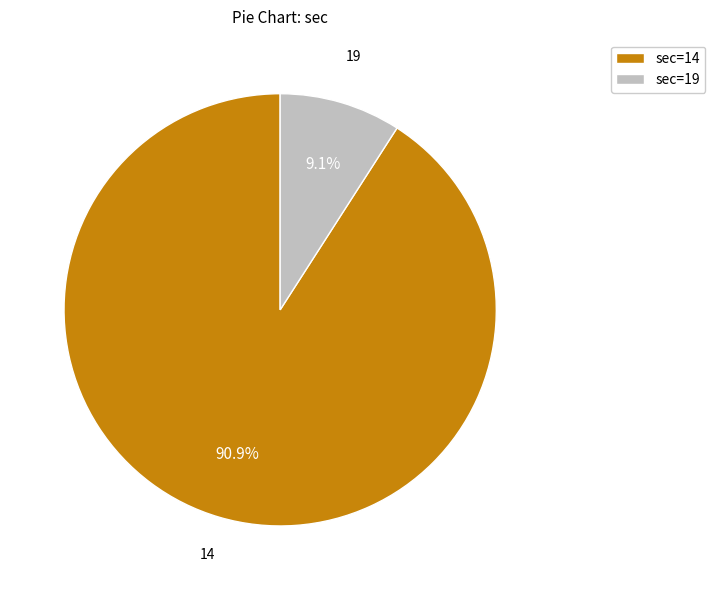

What is the largest slice in the pie chart?

14